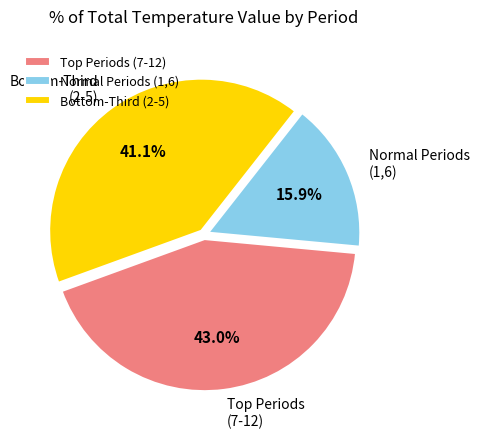

Which slice is the largest?

Top Periods (7-12)